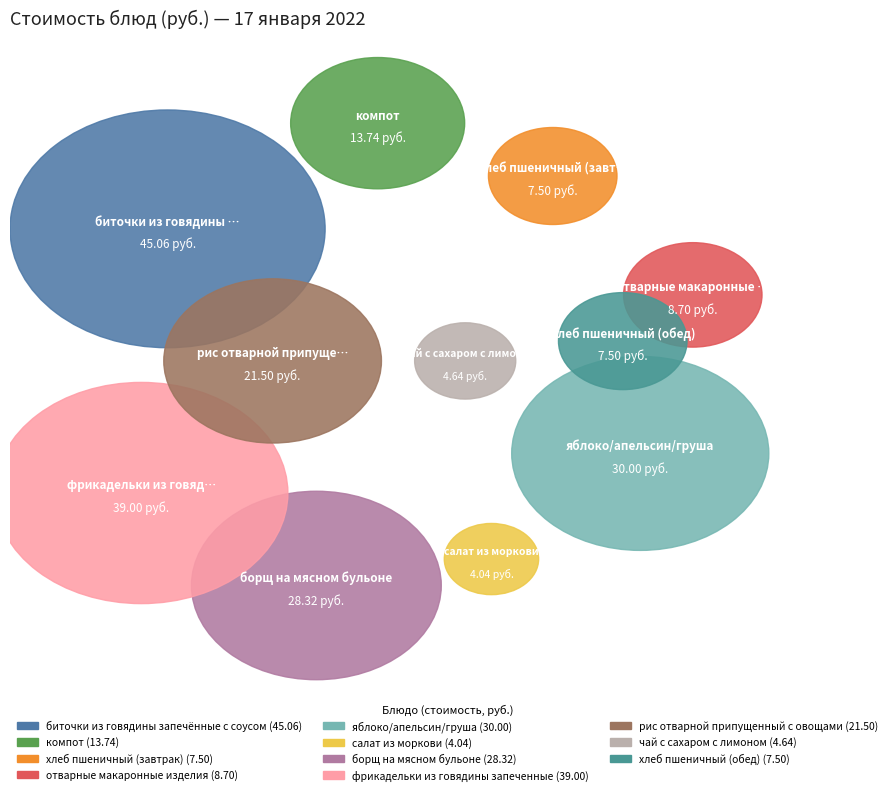

How many segments does this pie chart have?

11